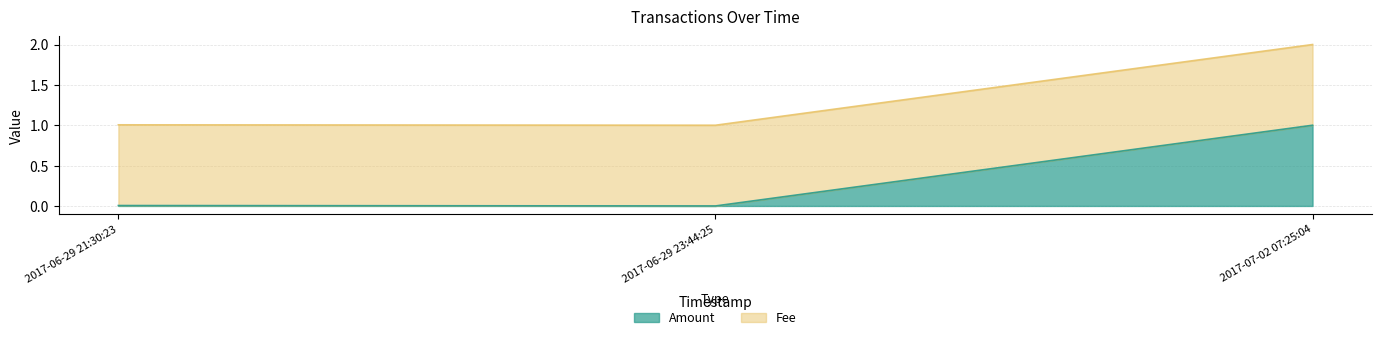

Reading right to left, extract all data points from this chart.

2017-07-02 07:25:04=2.0	2017-06-29 23:44:25=1.0	2017-06-29 21:30:23=1.0